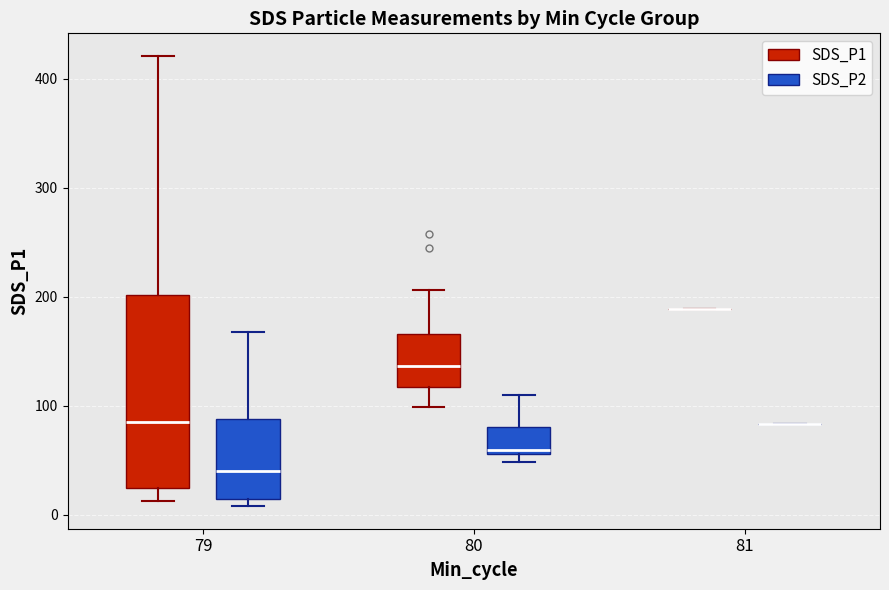

Reading left to right, transcribe this box plot: for each box, give where its median line is, the range the box spans, and where its two whiskers end, as read against the y-axis. The values are not printed on the chart, so give them approximately, as read against the axis.

79 (SDS_P1): median 80, box 20 to 200, whiskers 10 to 420
79 (SDS_P2): median 40, box 10 to 90, whiskers 10 (just below the box's lower edge) to 170
80 (SDS_P1): median 140, box 120 to 170, whiskers 100 to 210
80 (SDS_P2): median 60 (just above the box's lower edge), box 60 to 80, whiskers 50 to 110
81 (SDS_P1): box collapsed to a line at 190, whiskers 190 to 190
81 (SDS_P2): box collapsed to a line at 80, whiskers 80 to 80